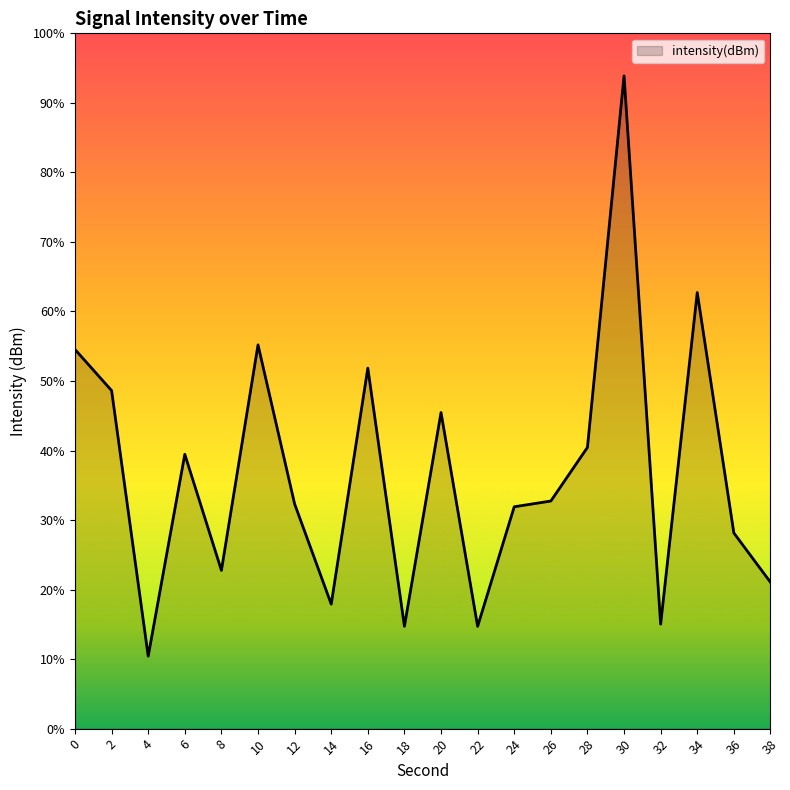

Reading left to right, list all the values displayed in this chart.

0=-126.1	2=-126.6	4=-130.1	6=-127.4	8=-129.0	10=-126.0	12=-128.1	14=-129.4	16=-126.3	18=-129.7	20=-126.9	22=-129.7	24=-128.1	26=-128.1	28=-127.4	30=-122.6	32=-129.6	34=-125.4	36=-128.5	38=-129.1